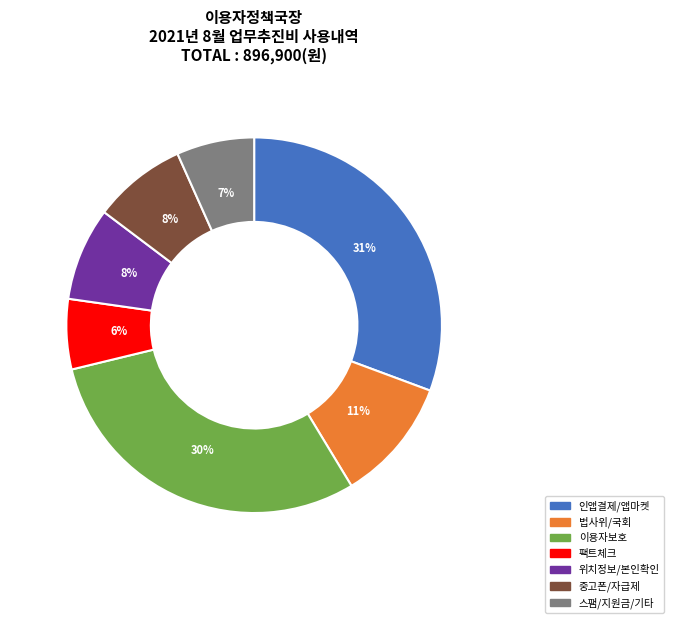

Which has a higher value, 이용자보호 or 법사위/국회?

이용자보호